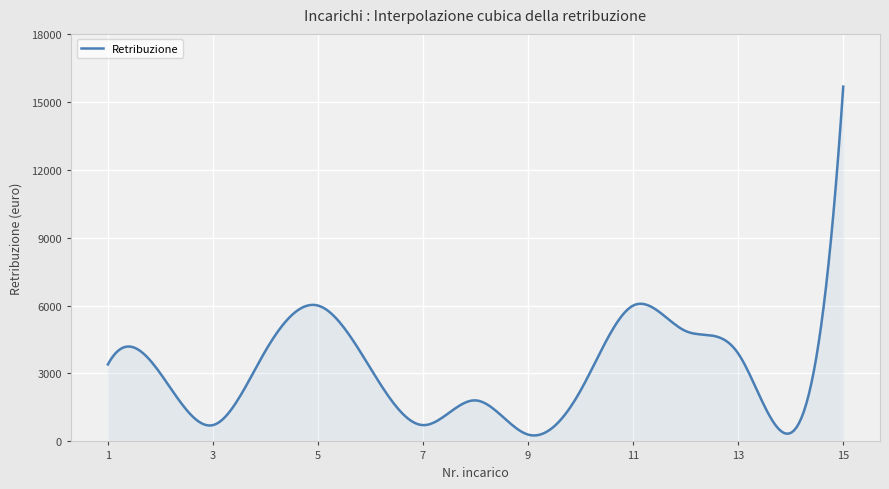

What is the difference between the maximum and minimum values?

15405.7